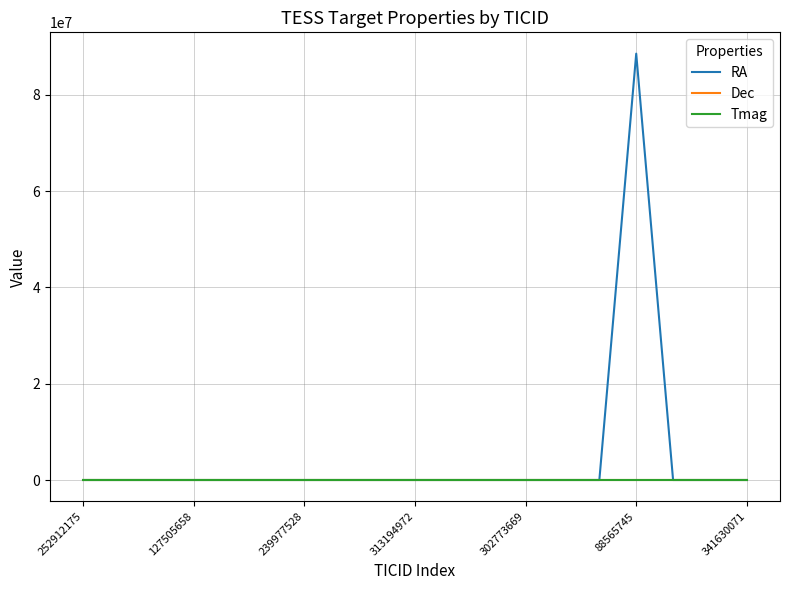

Which series has the largest total across all categories?

RA